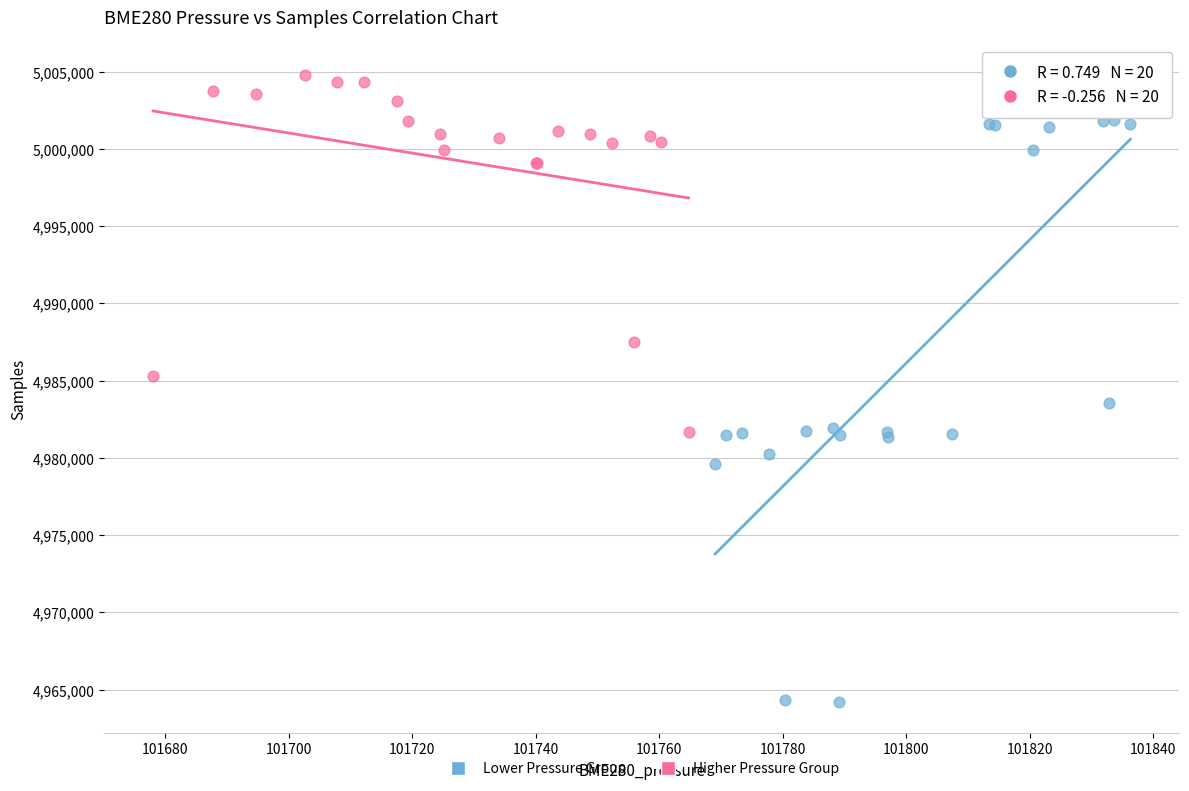

Which series has the widest spread of Y values?

Lower Pressure Group